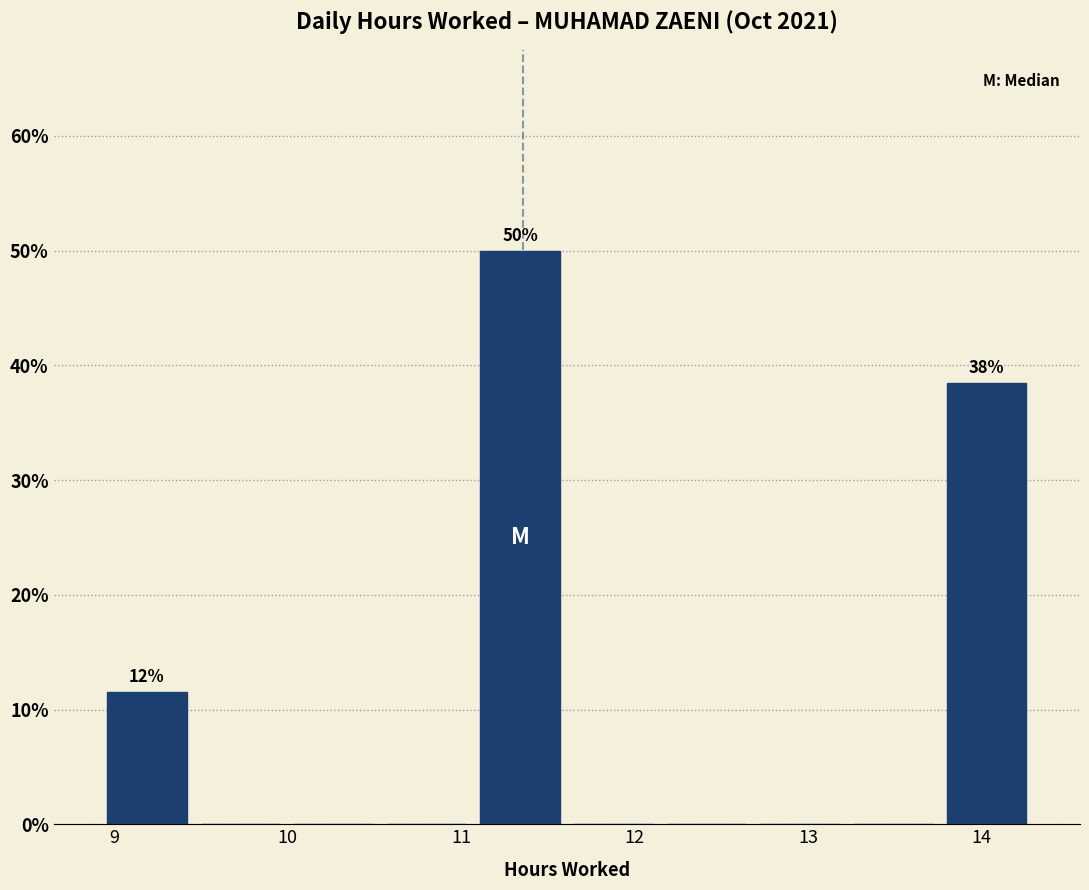

Over which range of the x-axis is the bar tallest?

11.1 to 11.6